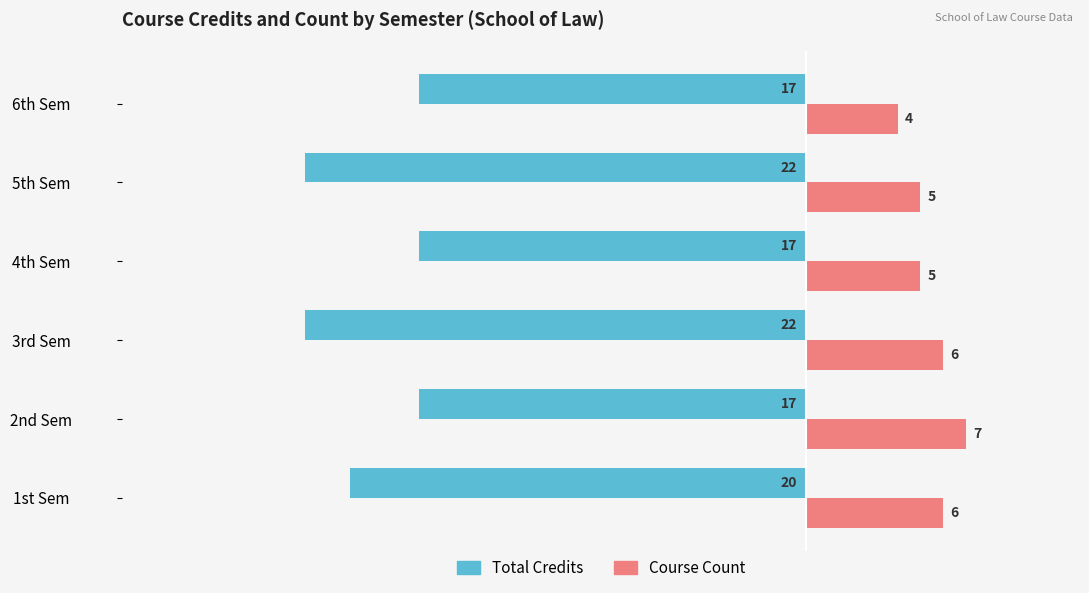

What is the difference between the second highest and minimum values in the Course Count series?

2